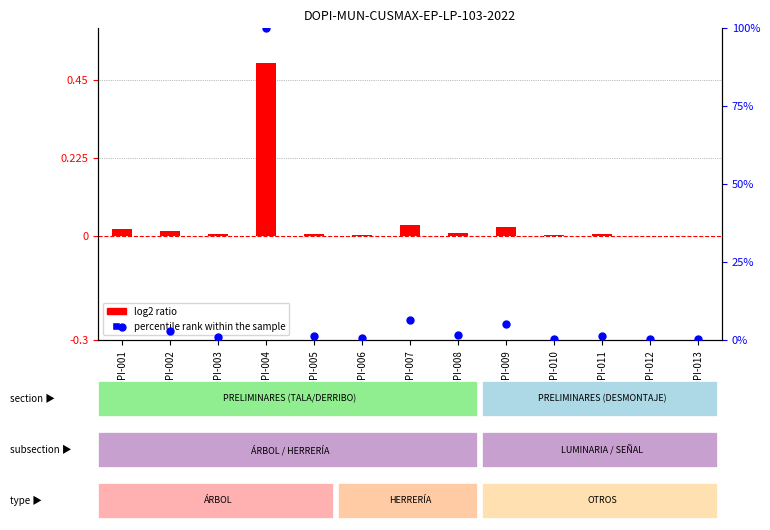

What are all the series names shown in the legend?

log2 ratio, percentile rank within the sample